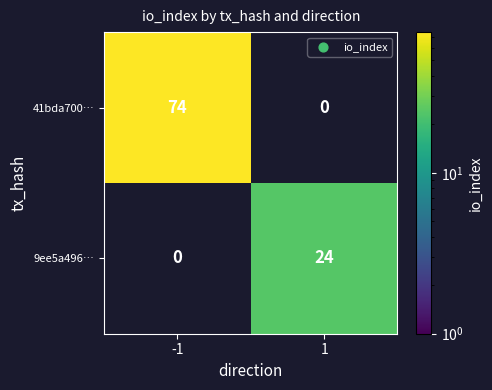

The 41bda700… series shows 119 at -1. True or false?

False